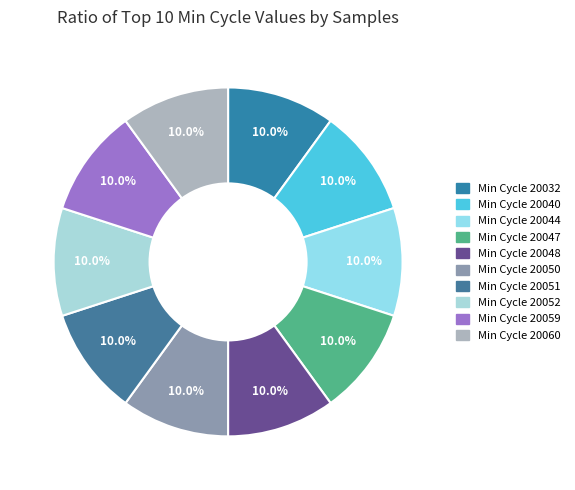

Which slice is the smallest?

20051